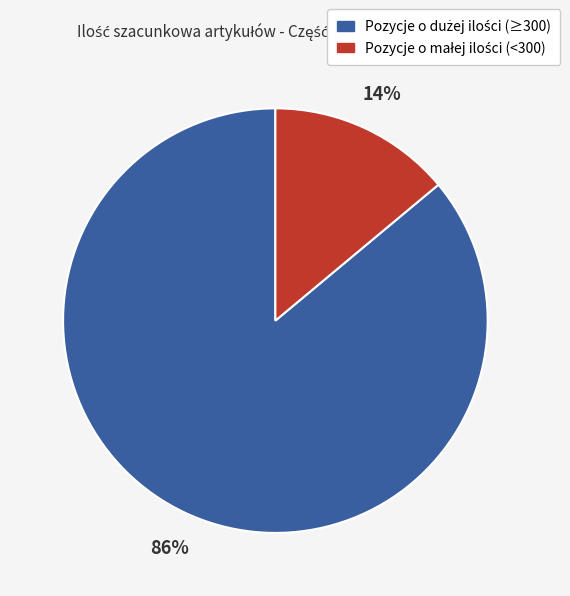

To the nearest percent, what is the difference between the largest and smallest slice percentages?

72%